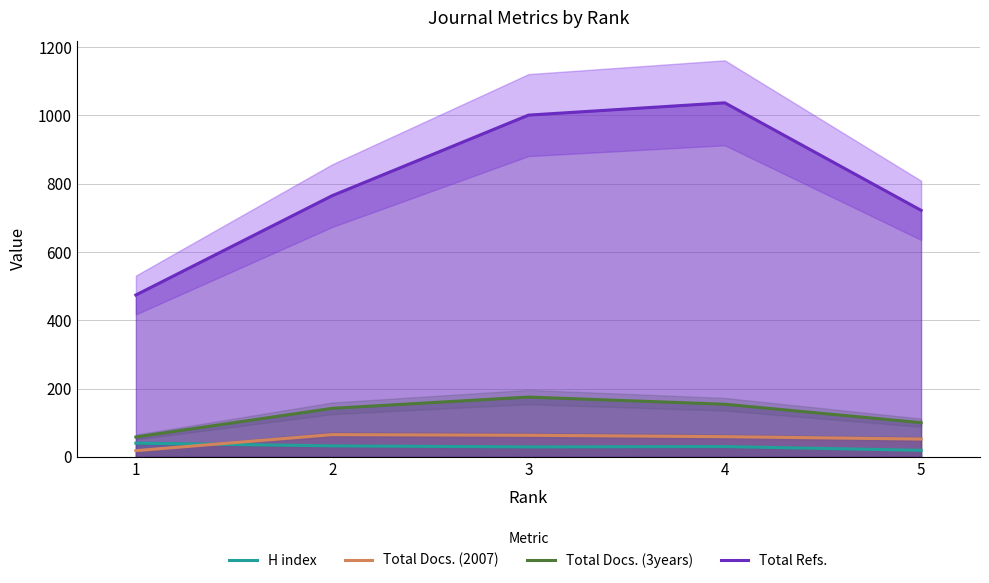

True or false: Total Docs. (2007) has more than 0 points higher than both neighbors.

True